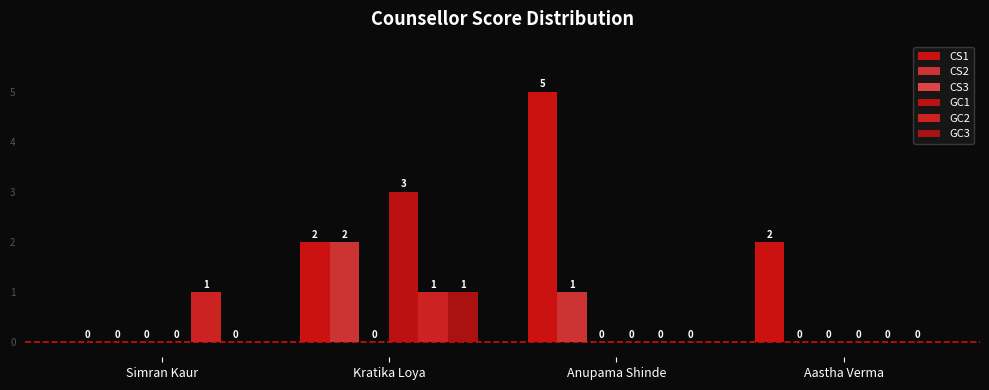

How many groups of bars are there?

4